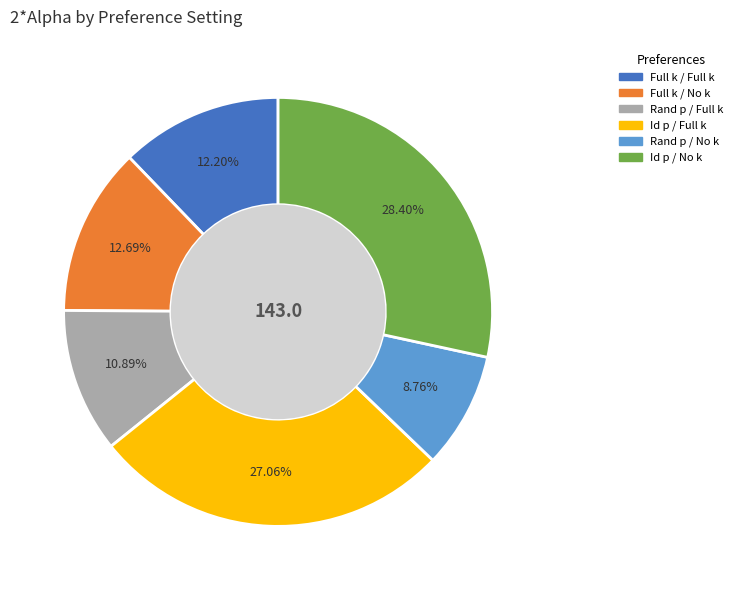

Does Full k / No k account for over 50% of the chart?

No